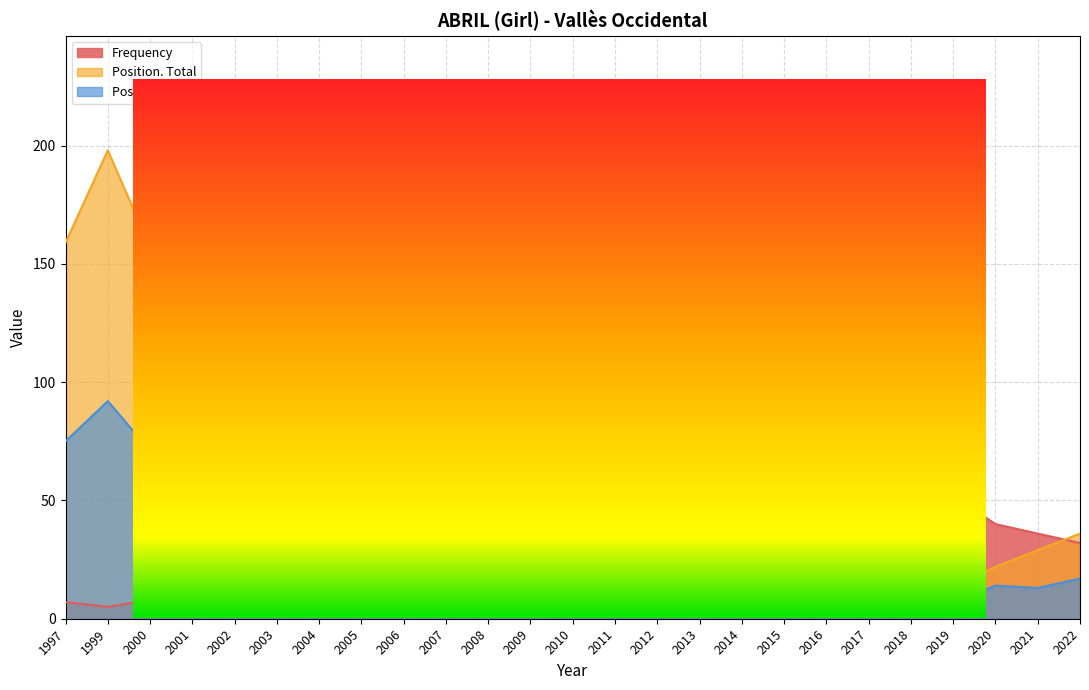

The Frequency series shows 14 at 2020. True or false?

False